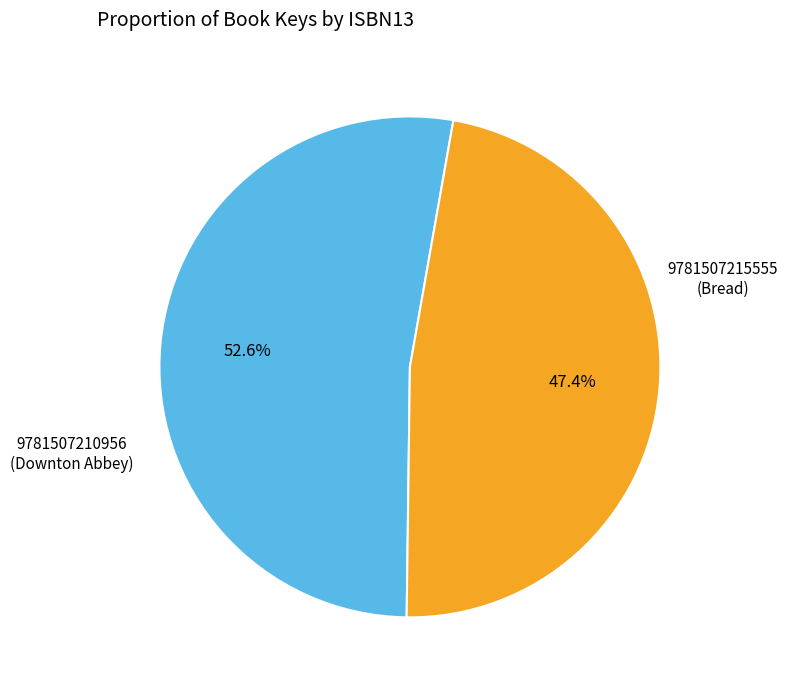

Does any single category account for the majority?

Yes